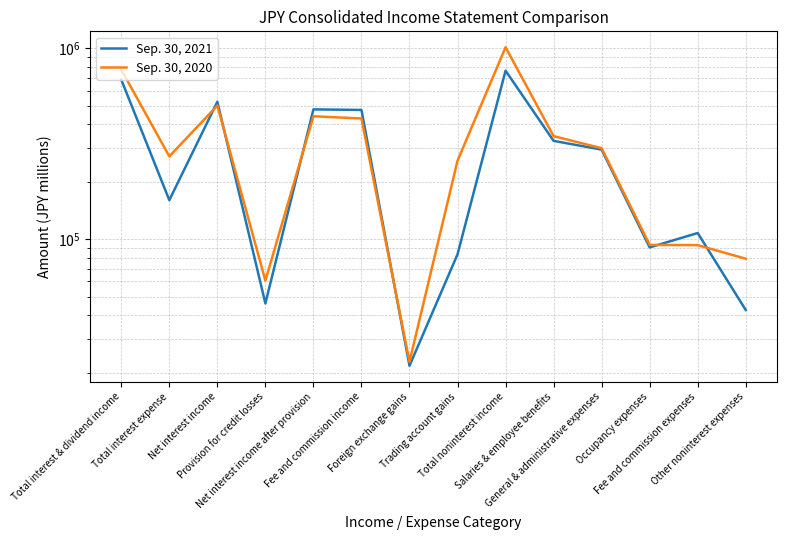

Which label corresponds to the largest value in the chart?

Total noninterest income